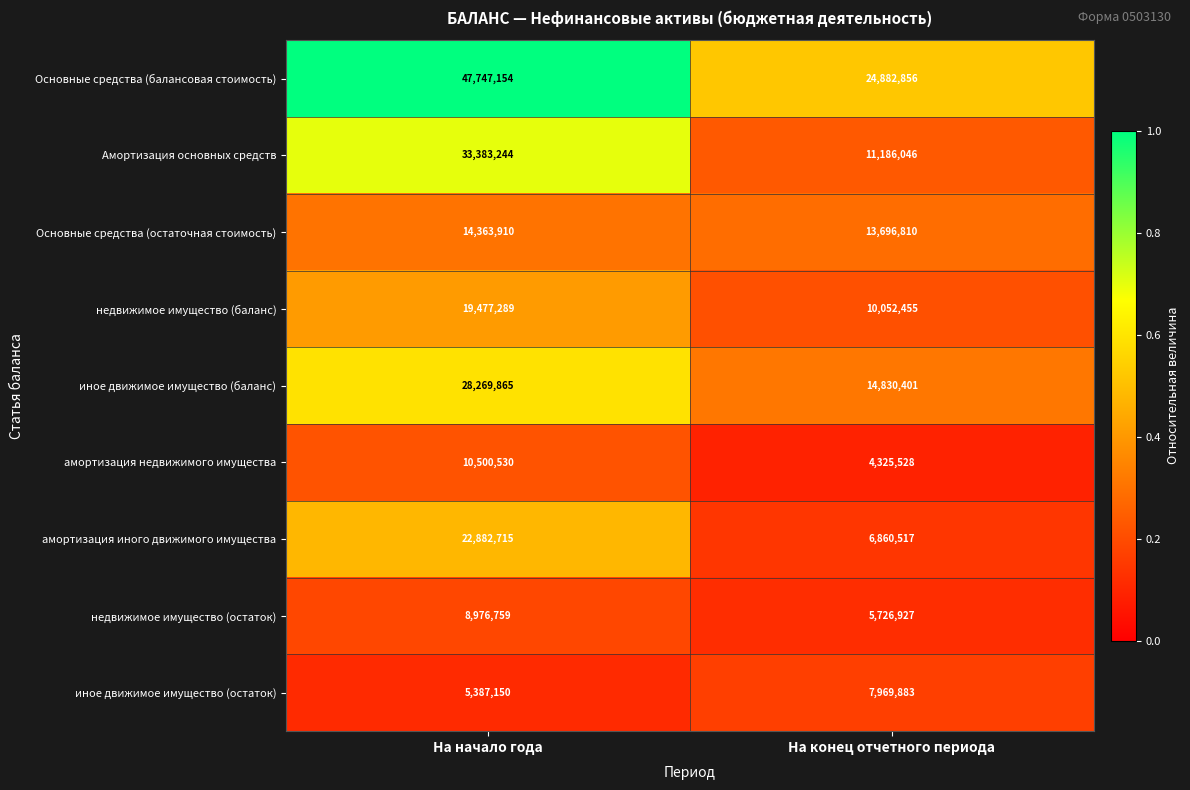

The value of недвижимое имущество (остаток) at На начало года is 6237198. True or false?

False